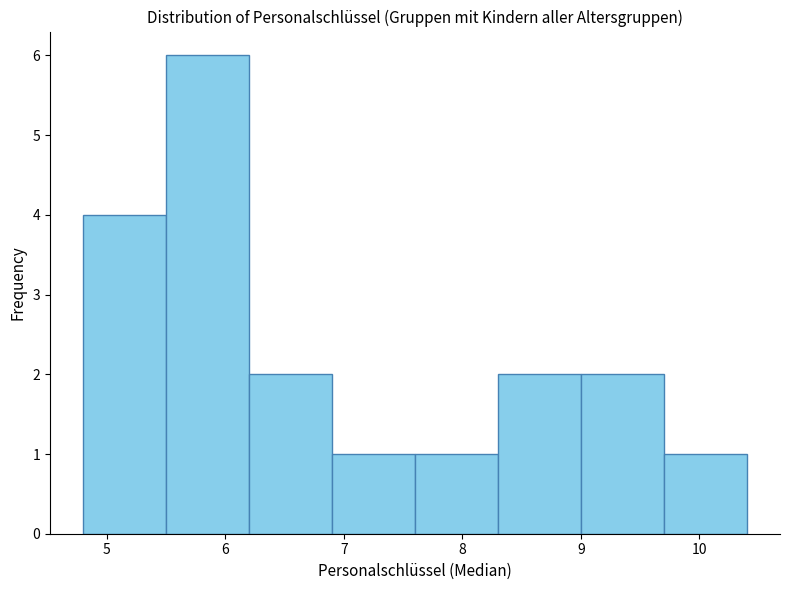

Reading left to right, list every bar in this chart as the range it spans on the x-axis followed by its height. The values are not printed on the chart, so give them approximately, as read against the axis.

4.8 to 5.5: 4
5.5 to 6.2: 6
6.2 to 6.9: 2
6.9 to 7.6: 1
7.6 to 8.3: 1
8.3 to 9.0: 2
9.0 to 9.7: 2
9.7 to 10.4: 1